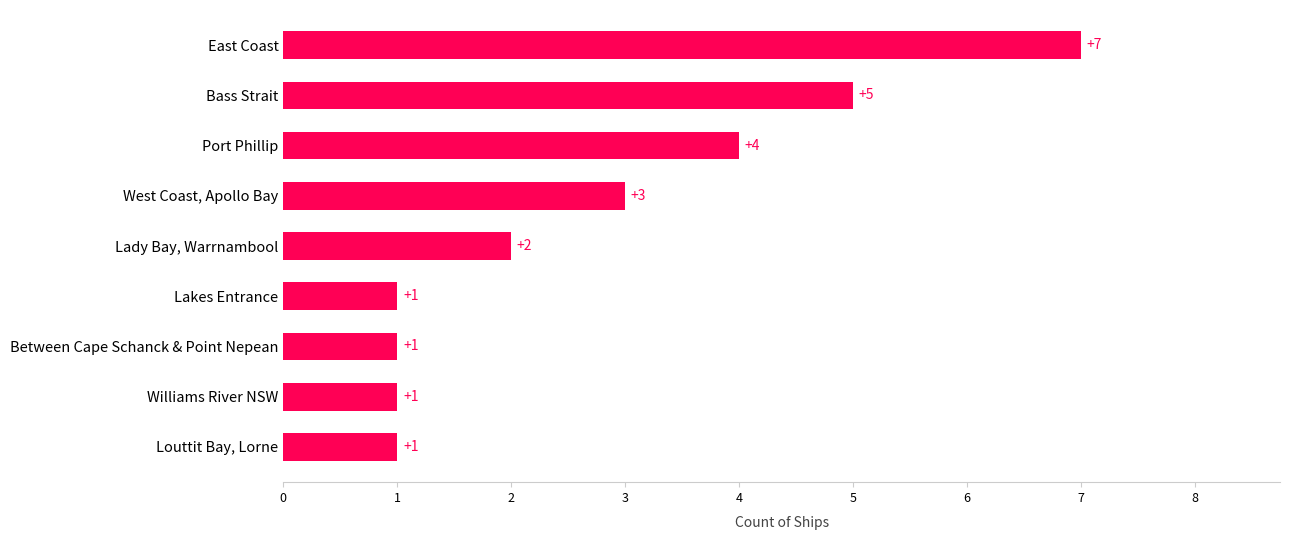

At which category does the chart reach its peak across all series?

East Coast